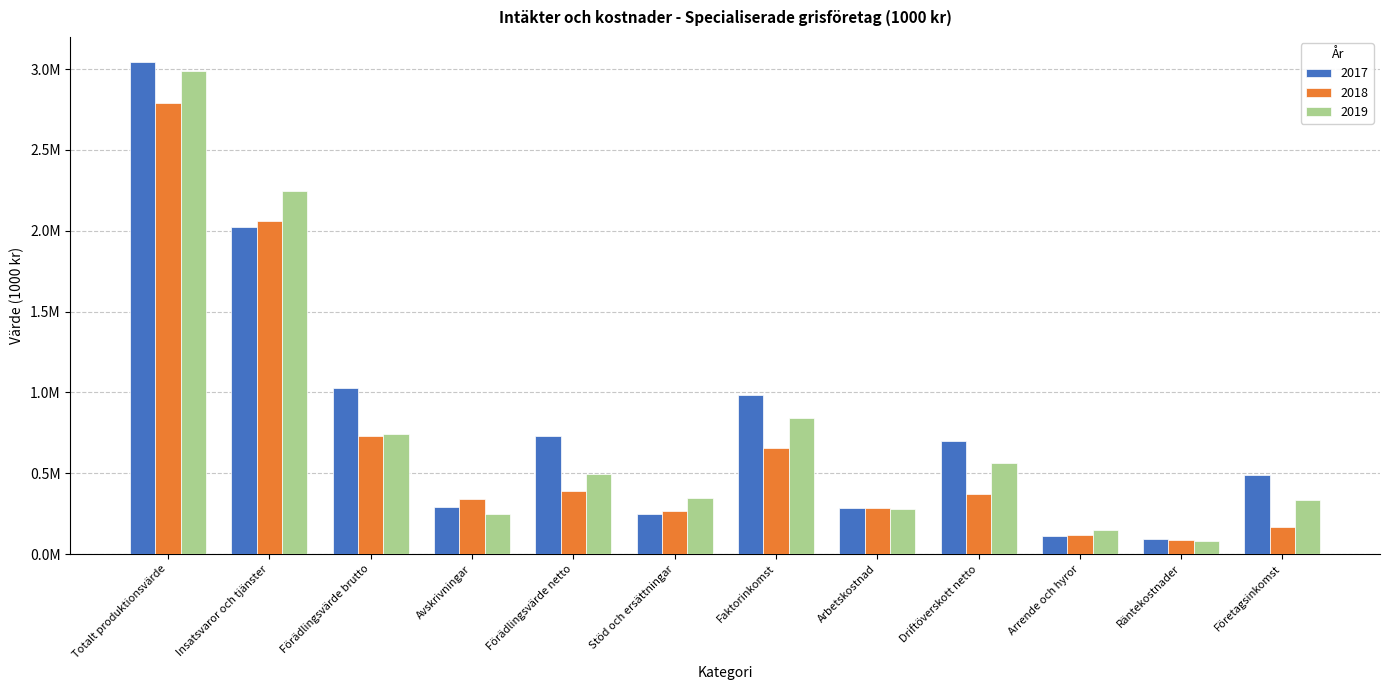

Is the value of 2018 at Arrende och hyror greater than the value of 2019 at Förädlingsvärde netto?

No